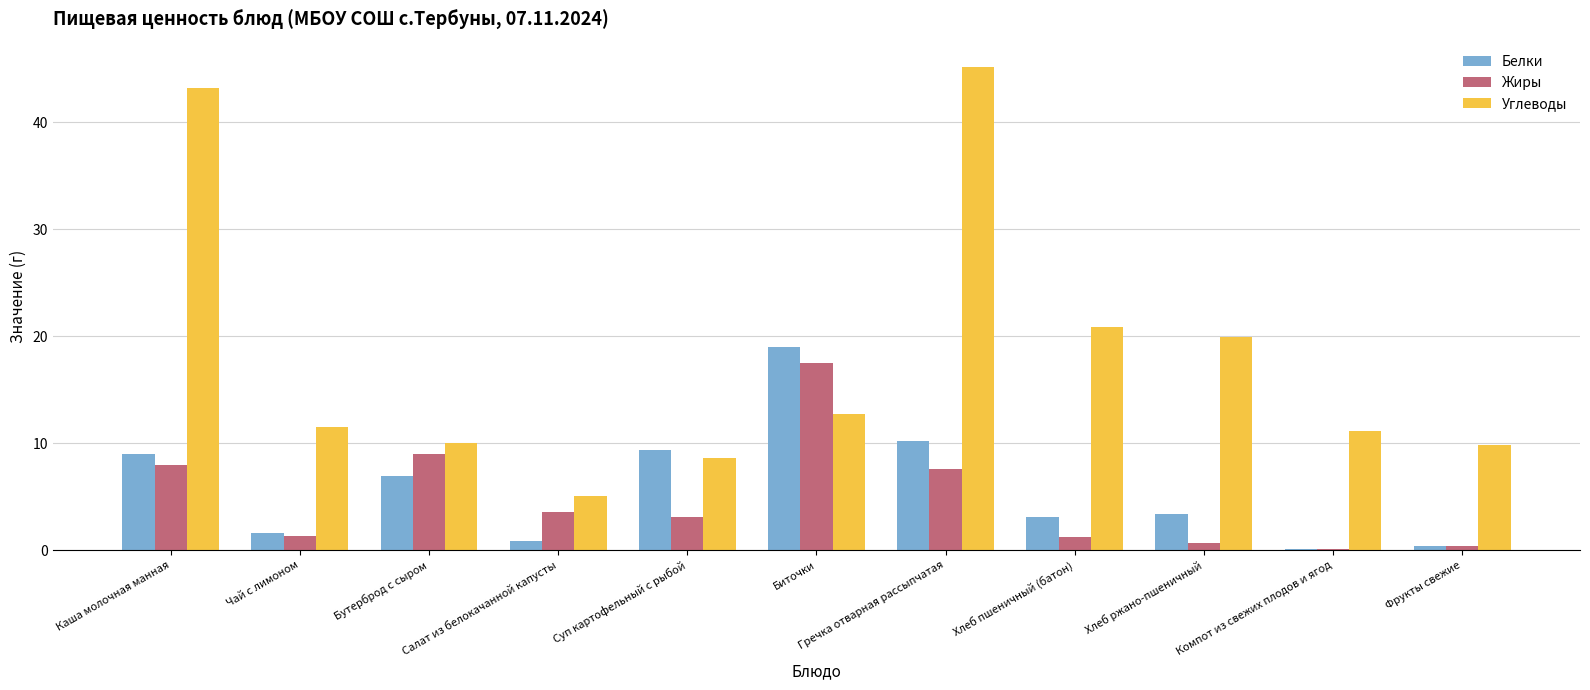

What is the maximum value shown in the chart?

45.2